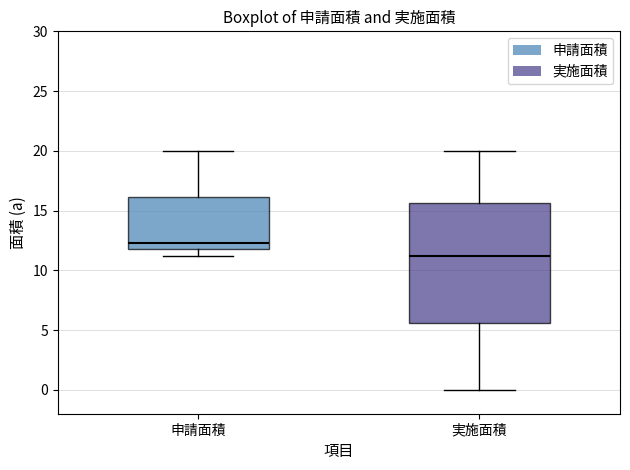

Where is the upper edge of the box for 申請面積 on the y-axis? The values are not printed on the chart, so give them approximately, as read against the axis.

16.0